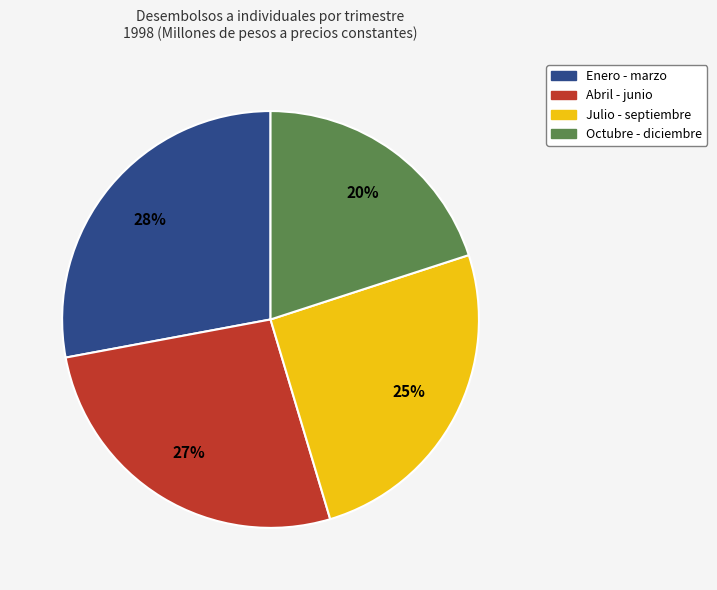

Does Julio - septiembre represent more than half of the total?

No